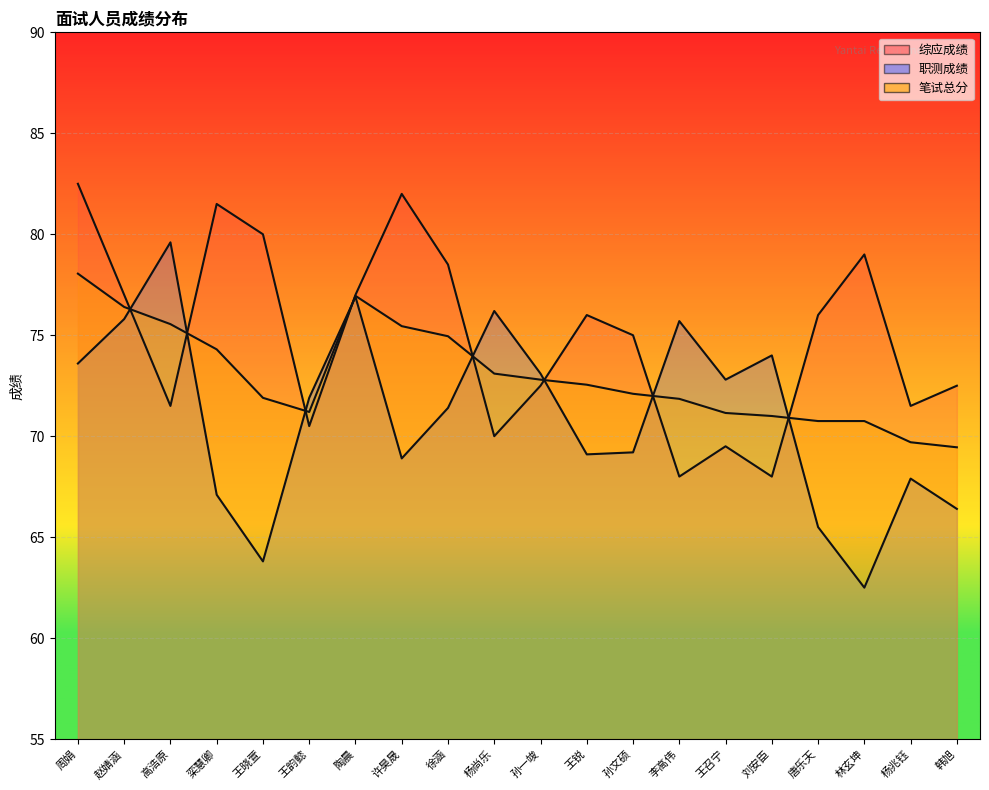

What is the sum of the 笔试总分 values at 林玄坤 and 孙一竣?

143.6